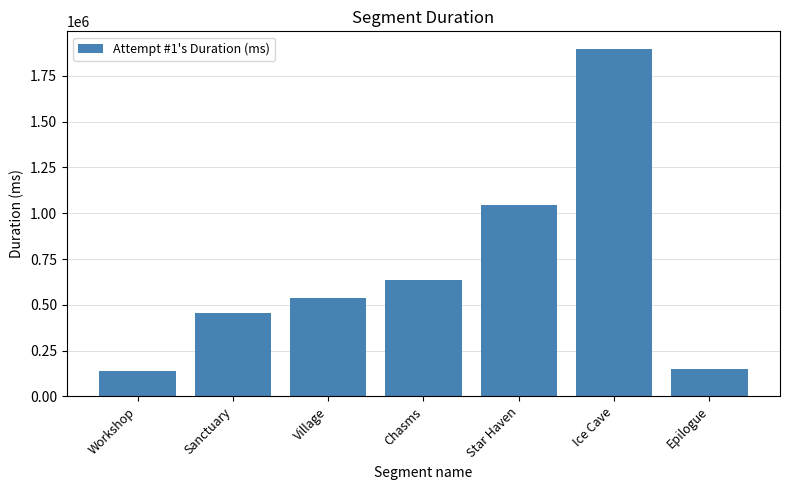

The chart shows a value of 135971 at Workshop. True or false?

True